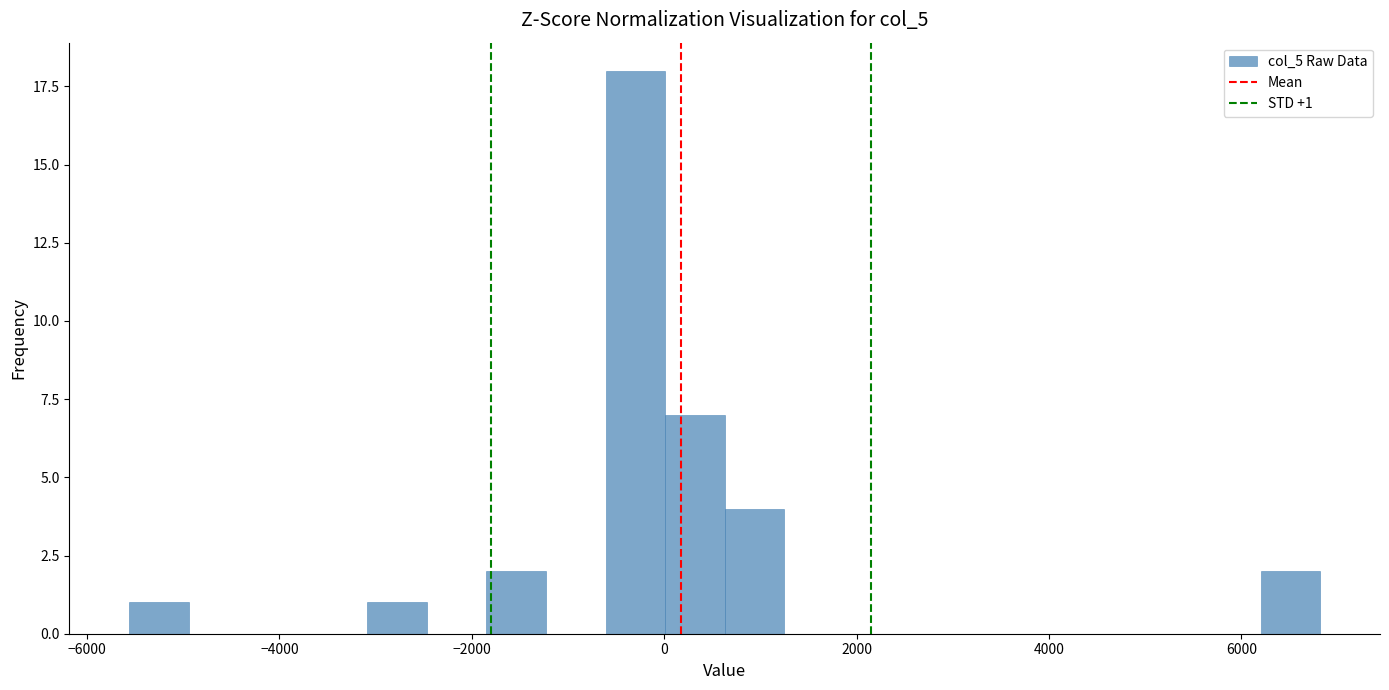

Read against the x-axis, roughly where is the centre of the tallest bar?

-200